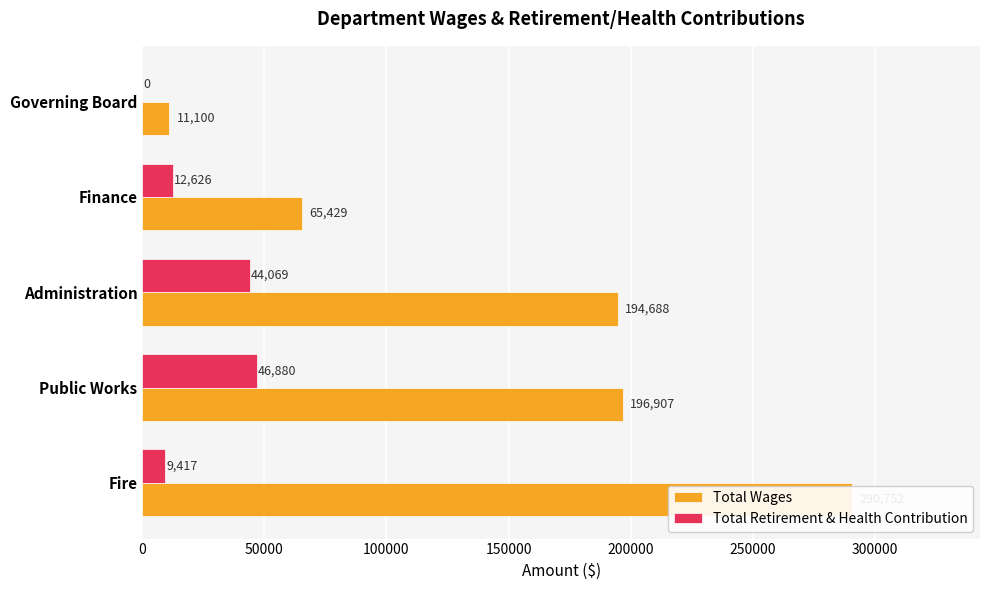

Which series has the largest range (max minus min)?

Total Wages